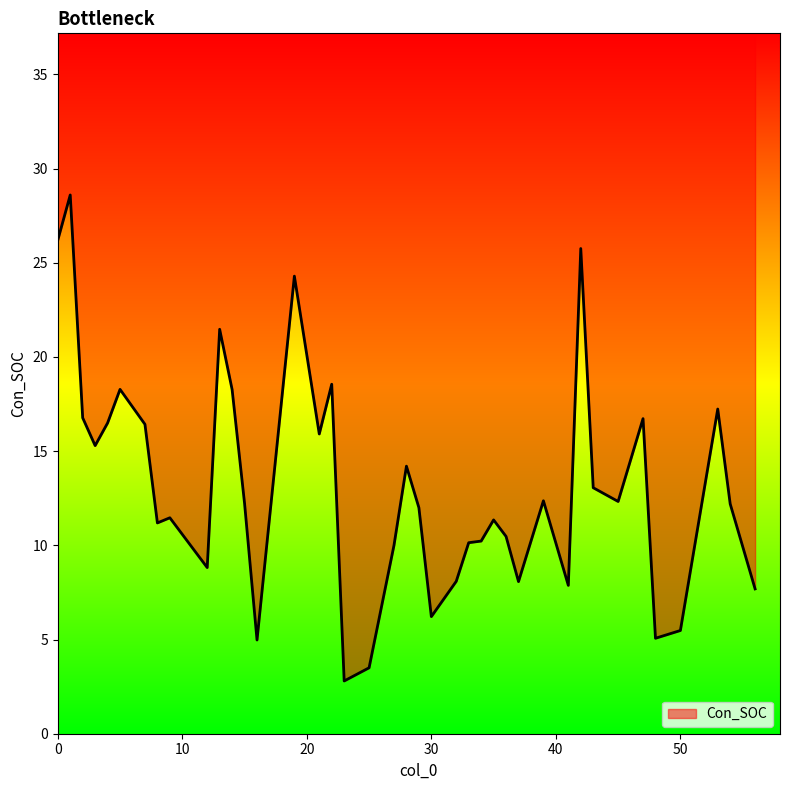

Approximately how many times larger is the value at 8 compared to 42?

0.4